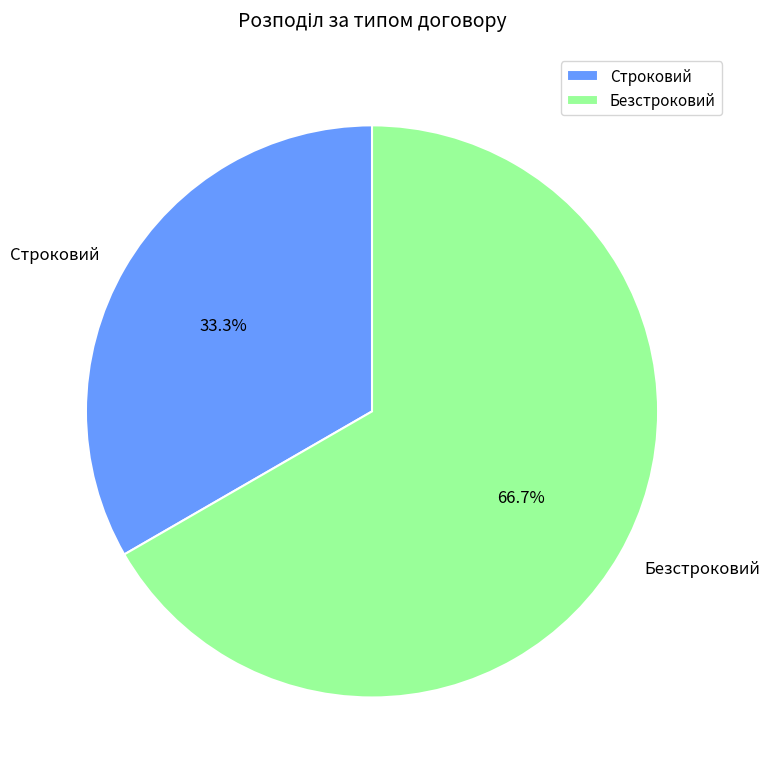

What percentage is NOT represented by Безстроковий?

33.3%